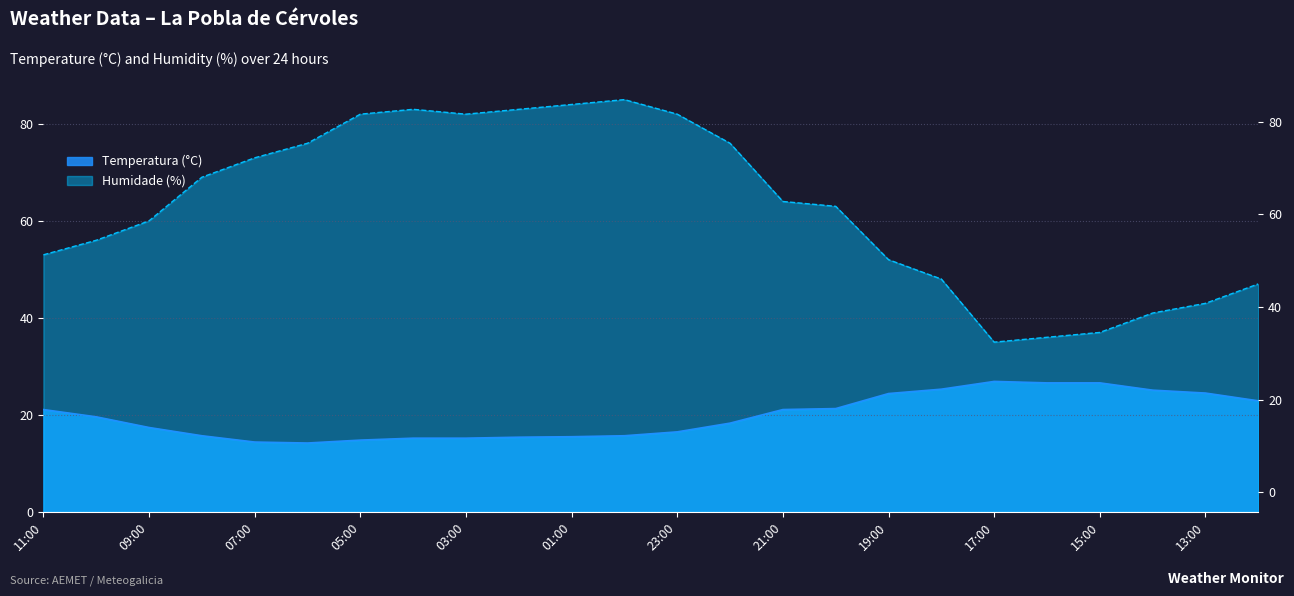

Reading left to right, transcribe all the data shown in this chart.

Temperatura (ºC): 11:00=21.1	10:00=19.6	09:00=17.4	08:00=15.7	07:00=14.4	06:00=14.2	05:00=14.8	04:00=15.2	03:00=15.2	02:00=15.4	01:00=15.5	00:00=15.7	23:00=16.5	22:00=18.3	21:00=21.1	20:00=21.3	19:00=24.4	18:00=25.3	17:00=26.9	16:00=26.6	15:00=26.6	14:00=25.1	13:00=24.5	12:00=22.9
Humidade (%): 11:00=53.0	10:00=56.0	09:00=60.0	08:00=69.0	07:00=73.0	06:00=76.0	05:00=82.0	04:00=83.0	03:00=82.0	02:00=83.0	01:00=84.0	00:00=85.0	23:00=82.0	22:00=76.0	21:00=64.0	20:00=63.0	19:00=52.0	18:00=48.0	17:00=35.0	16:00=36.0	15:00=37.0	14:00=41.0	13:00=43.0	12:00=47.0